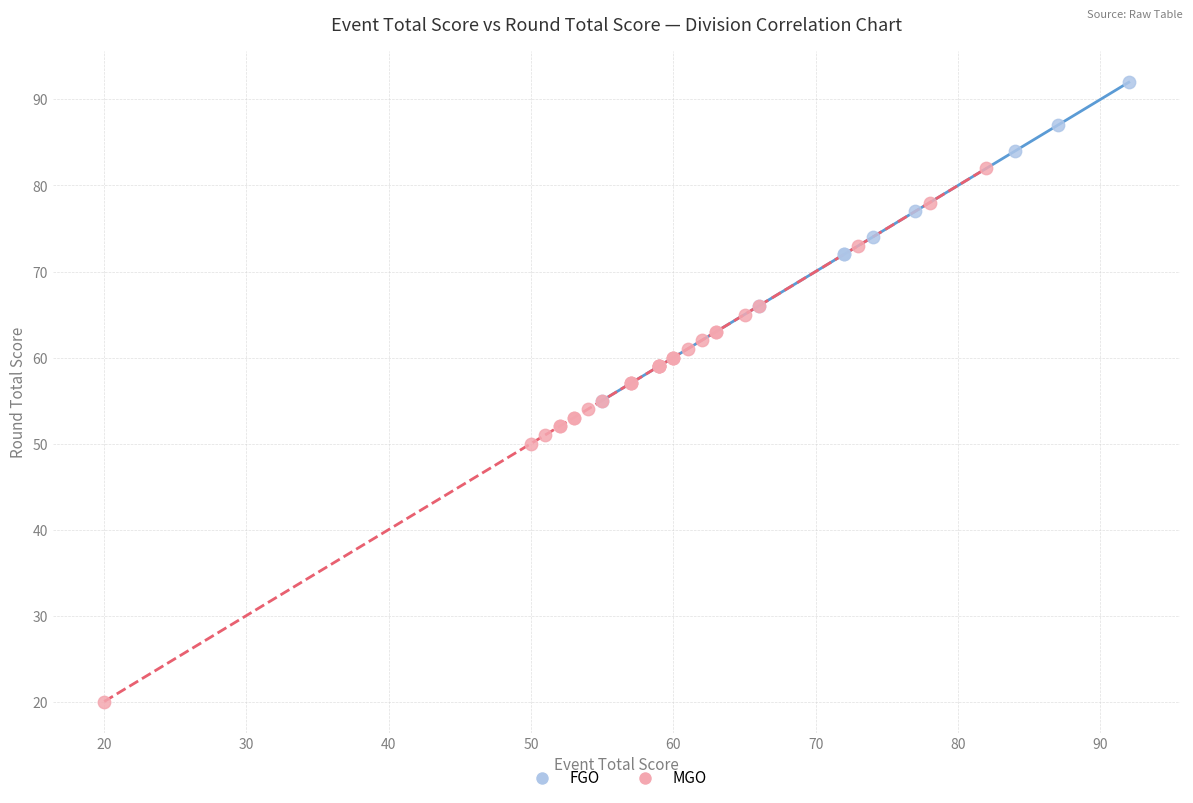

Which series has the largest Y range (max minus min)?

MGO